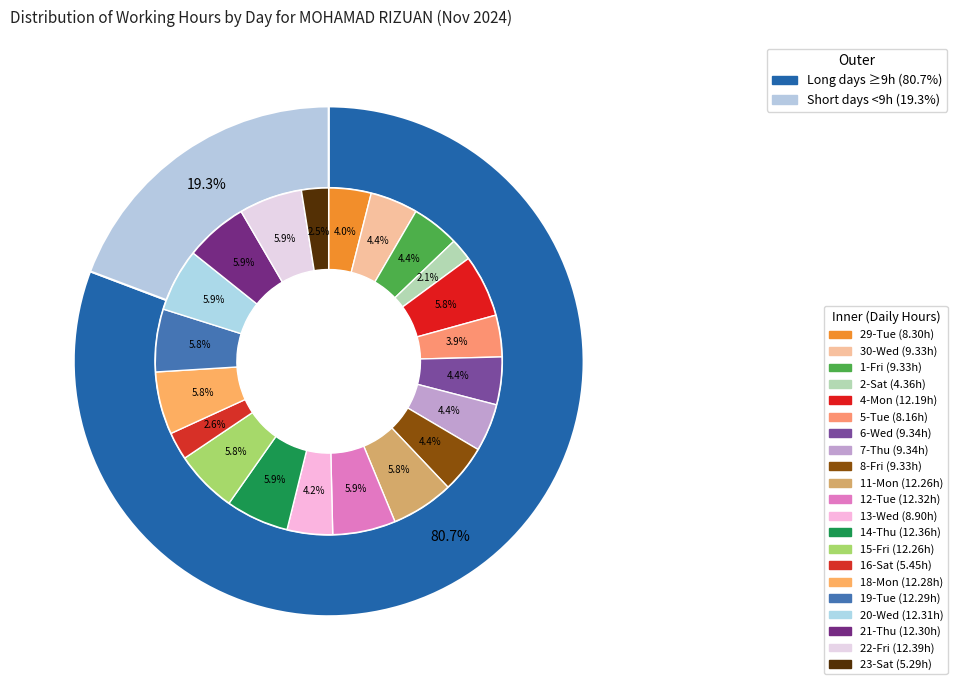

Which category has the smallest portion of the pie?

2-Sat